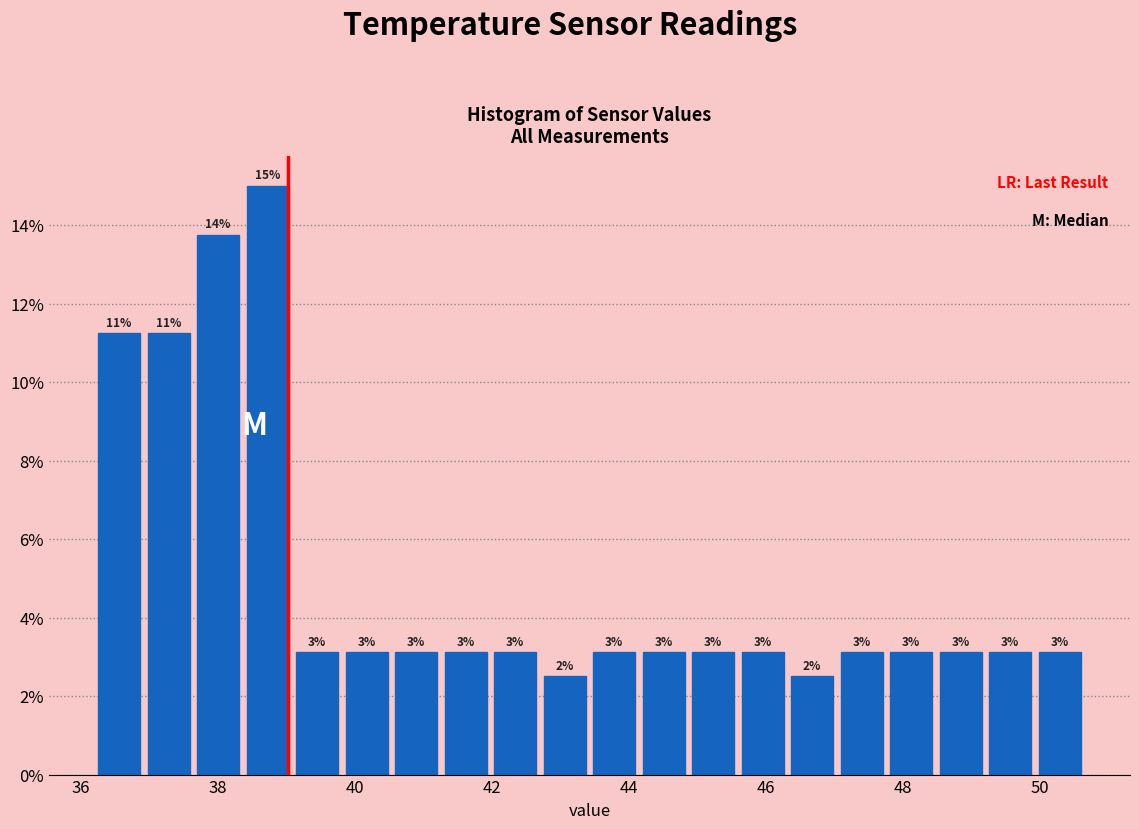

Around what value on the x-axis is the tallest bar? Give the approximate position of its centre, as read against the axis.

38.8